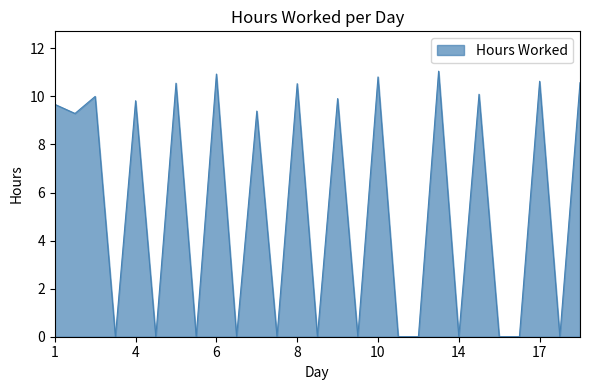

What is the difference between the maximum and minimum values?

11.1